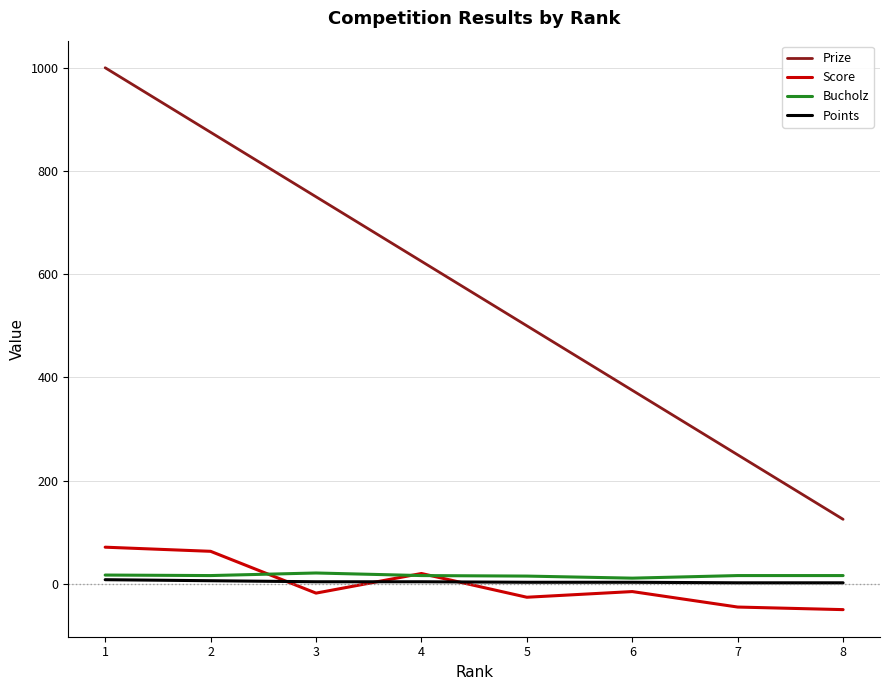

Is it true that Score equals -45 at 7?

True